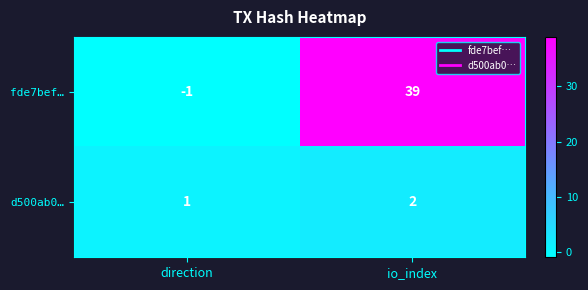

How many values in fde7bef… are above zero?

1